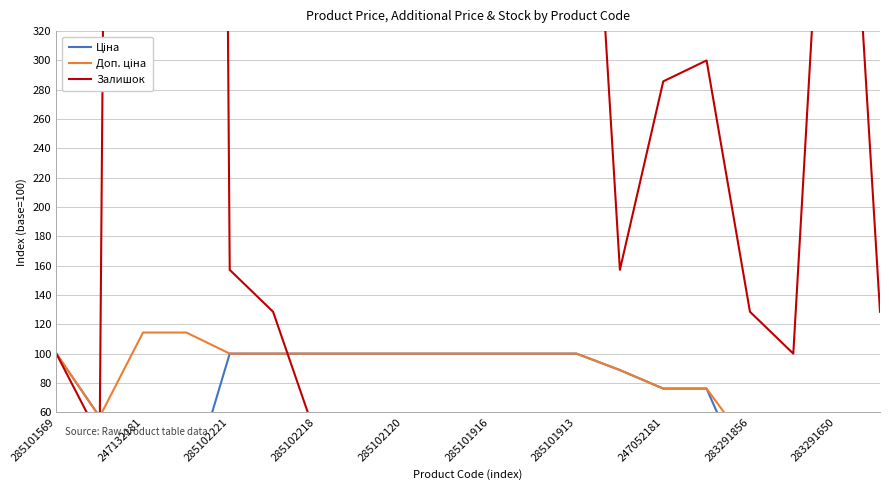

The Ціна series shows 56.9 at 247132181. True or false?

True